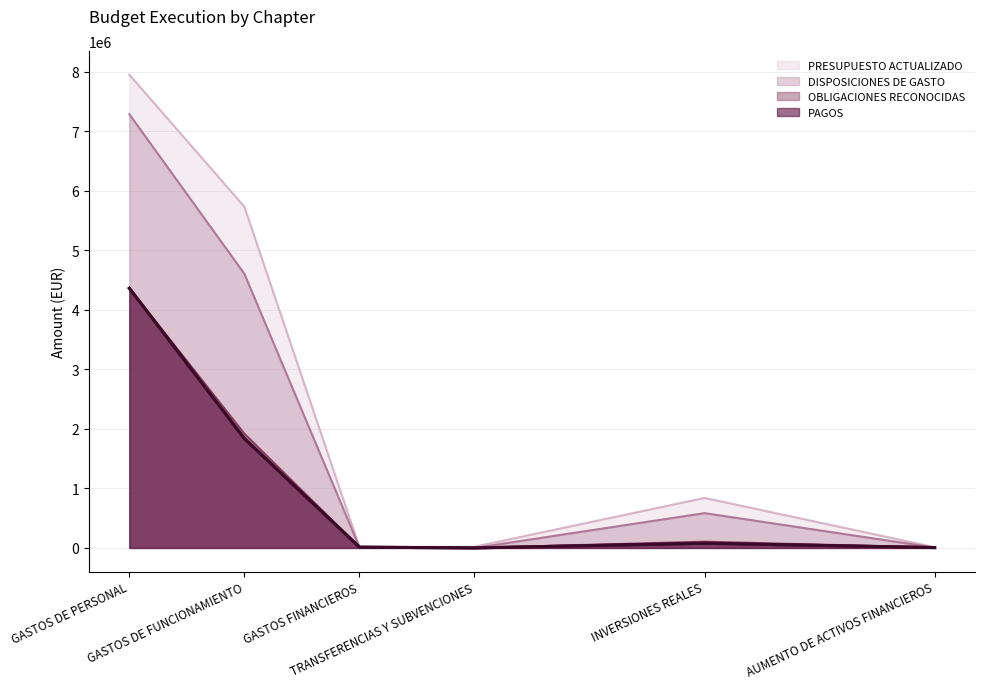

At which label is OBLIGACIONES RECONOCIDAS closest to 2181300?

GASTOS DE FUNCIONAMIENTO